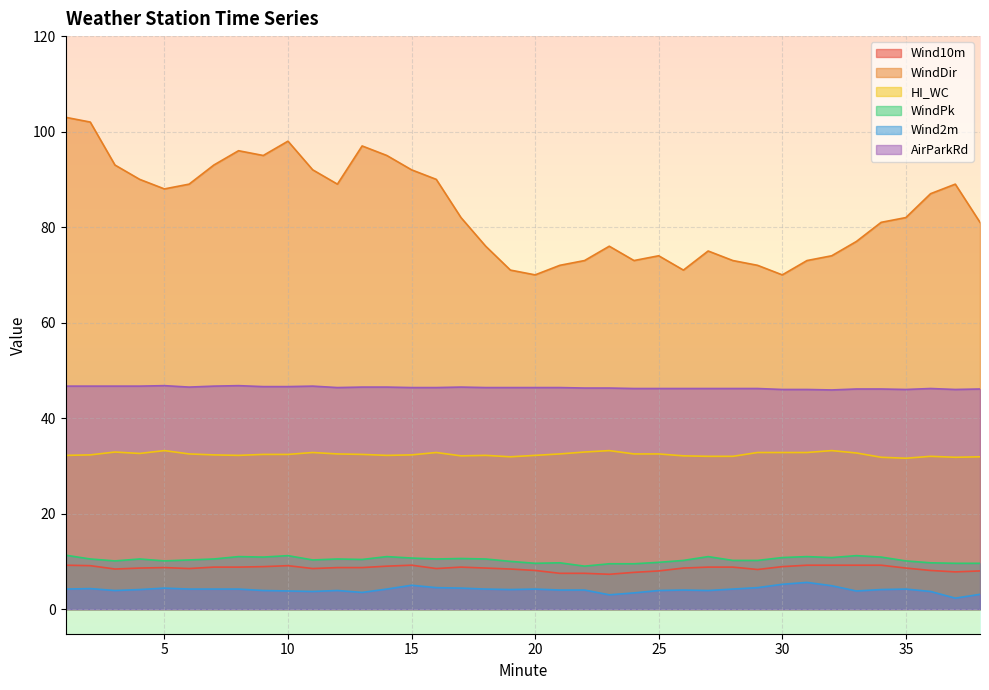

The value of Wind10m at 10 is 9.1. True or false?

True